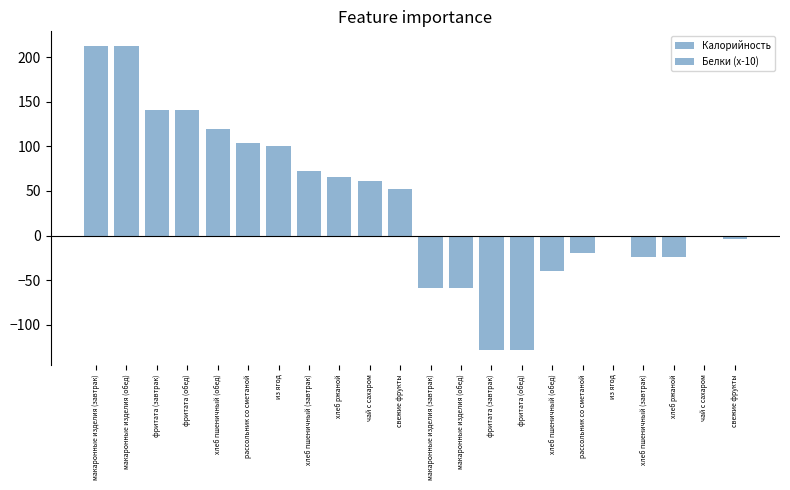

Where is Калорийность nearest to the value 132?

фритата (завтрак)